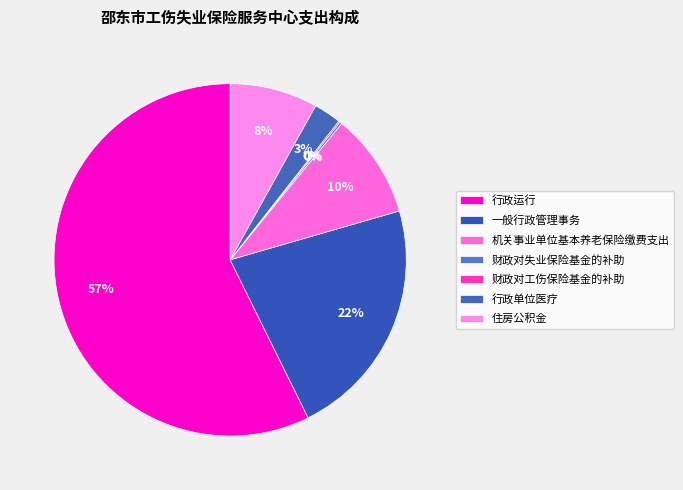

What percentage is the 机关事业单位基本养老保险缴费支出 slice, to the nearest percent?

10%